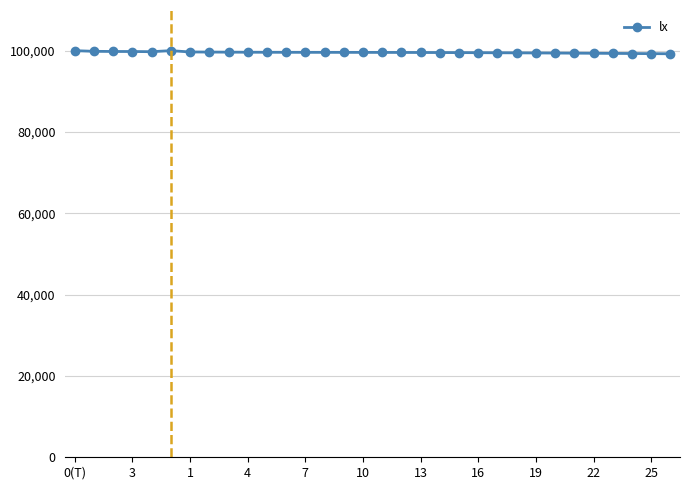

What is the value of the 26th point from the left?

99412